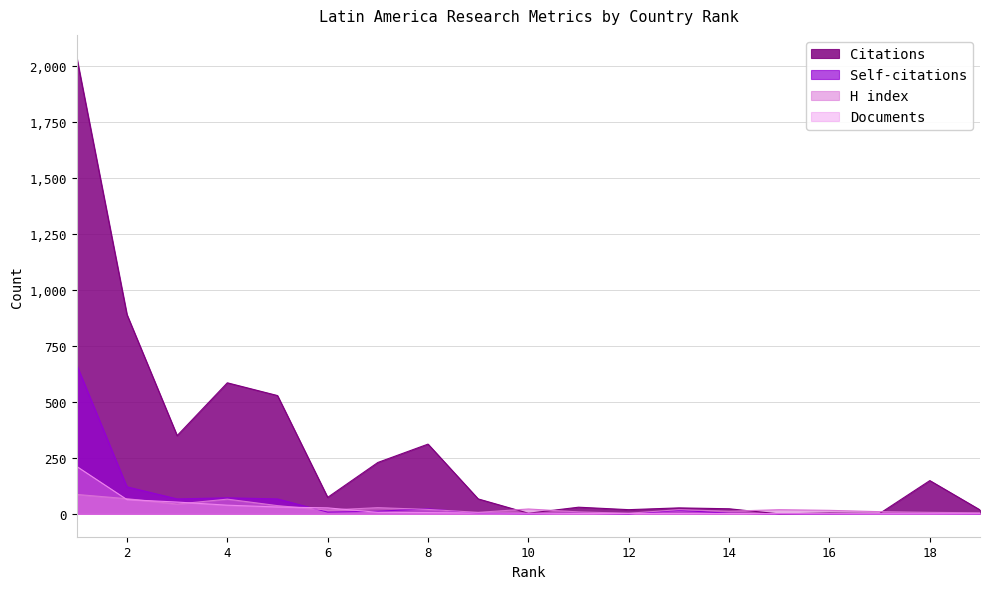

The value of Documents at 9 is 5. True or false?

False